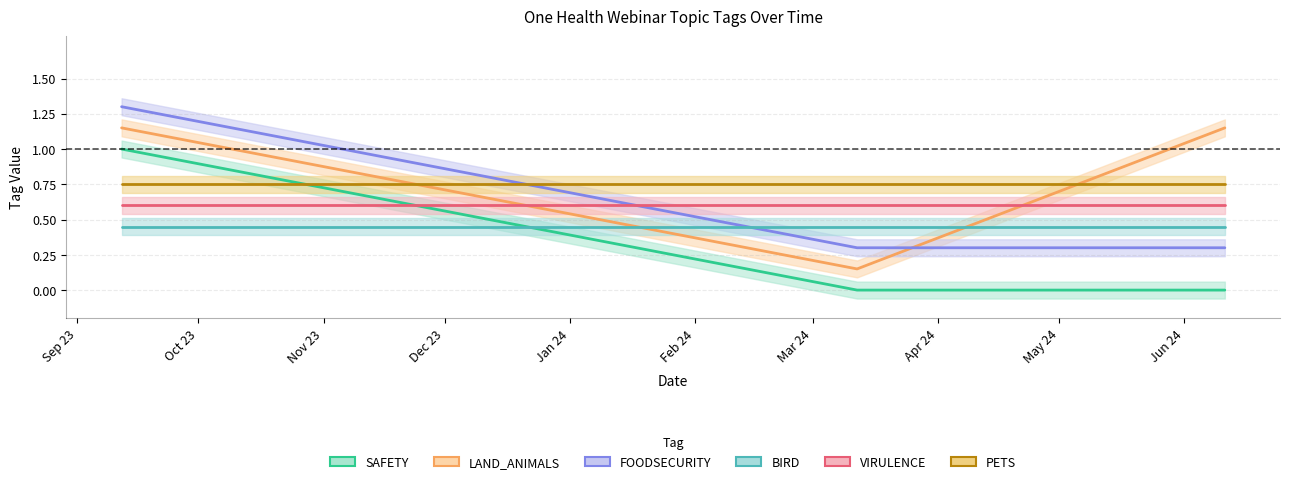

Is it true that SAFETY equals 0.3 at 2024-06-11?

False